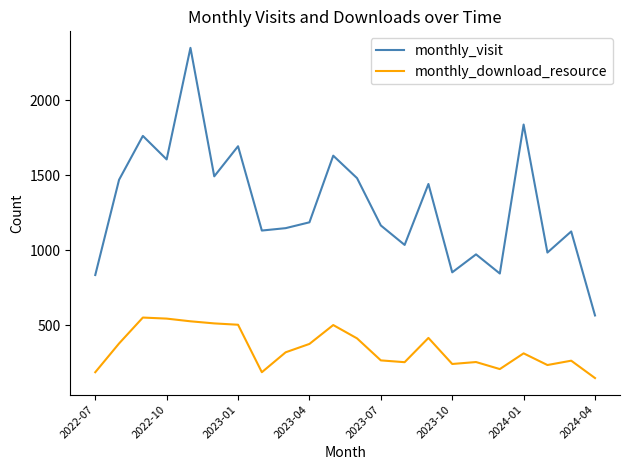

What is the maximum value shown in the chart?

2351